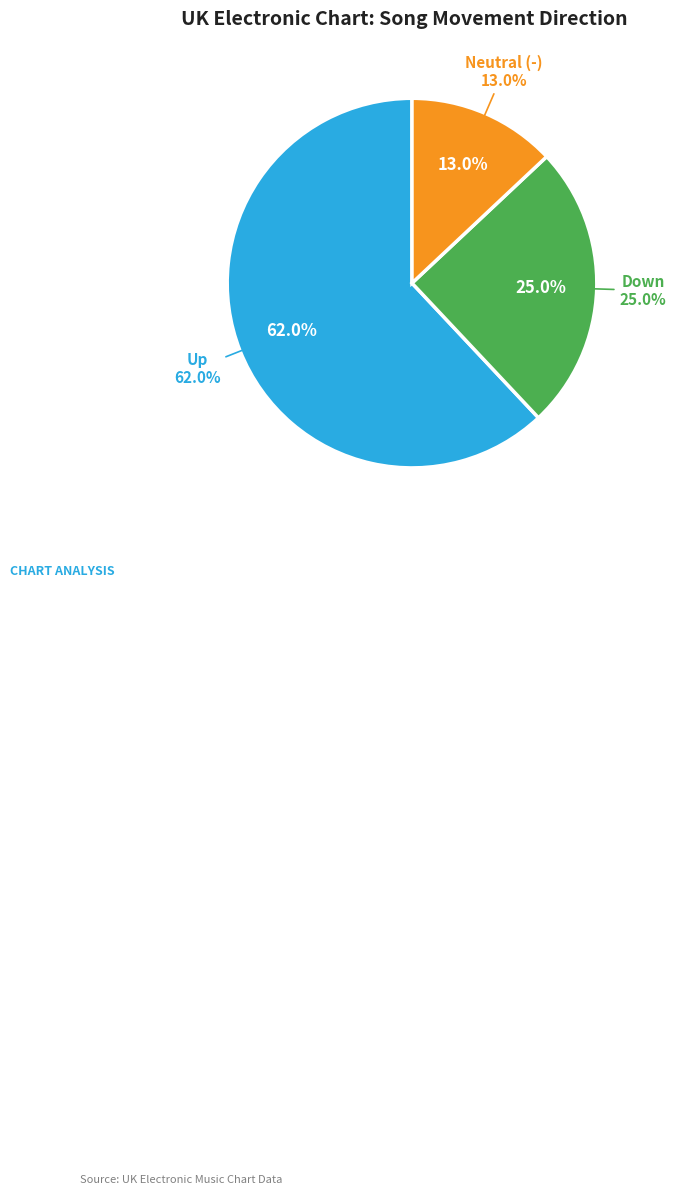

To the nearest percent, what portion does up represent?

62%